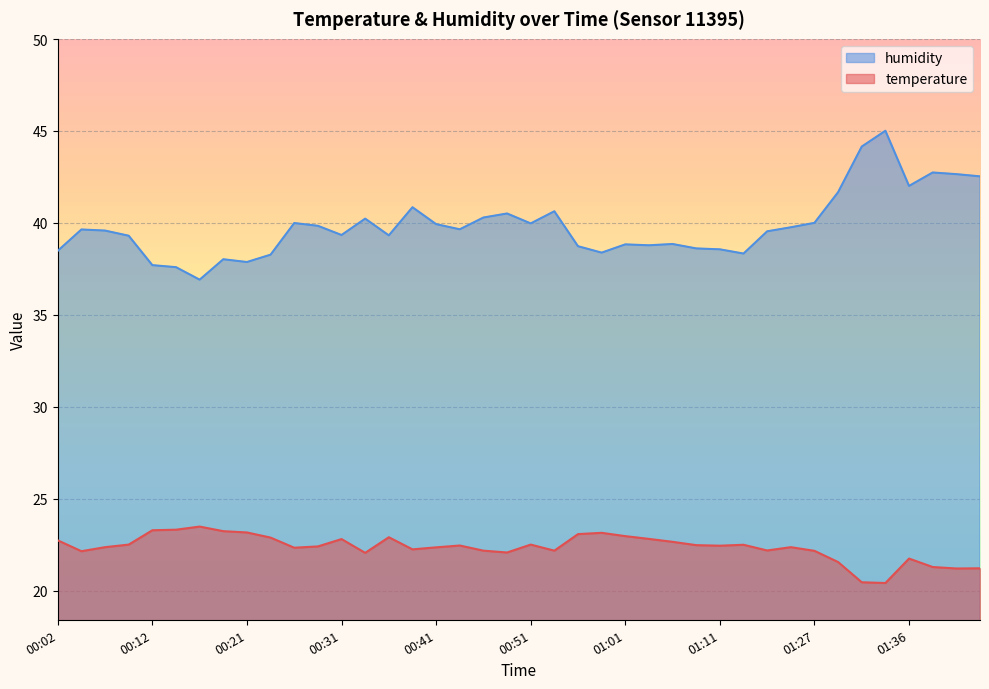

The temperature series shows 31.2 at 00:48. True or false?

False